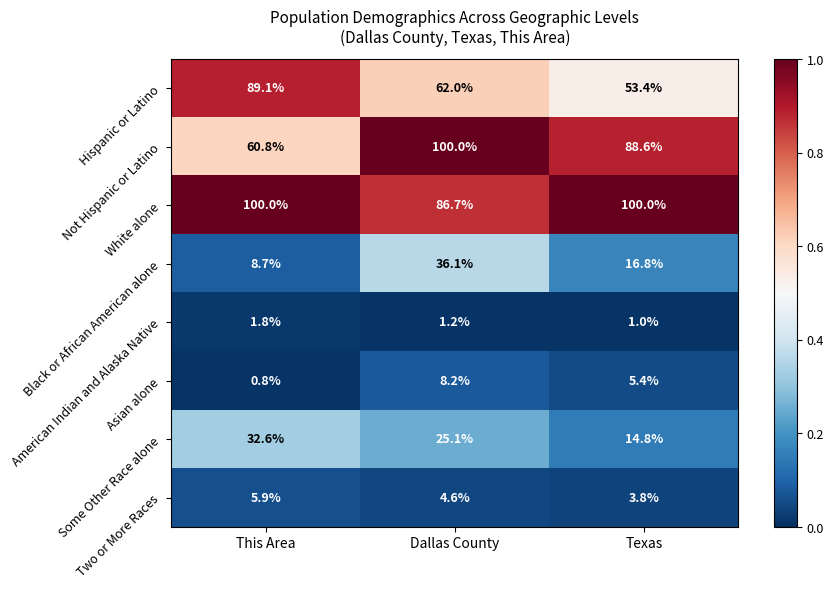

What is the maximum value shown in the chart?

100.0